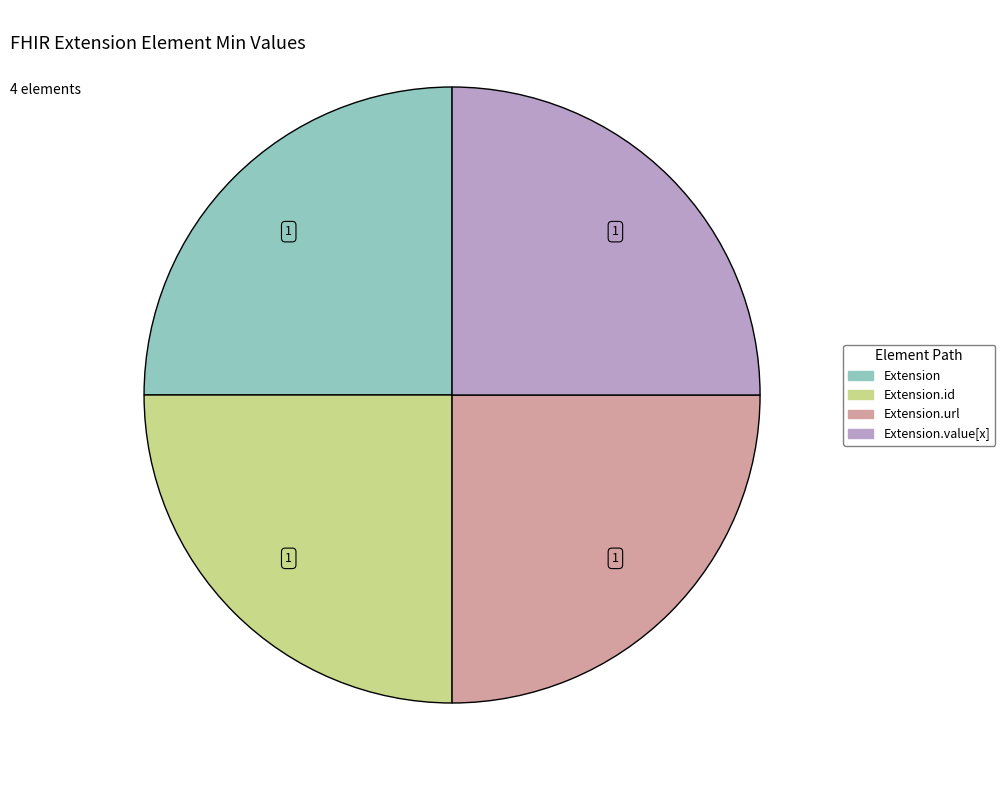

How many slices are in this pie chart?

4